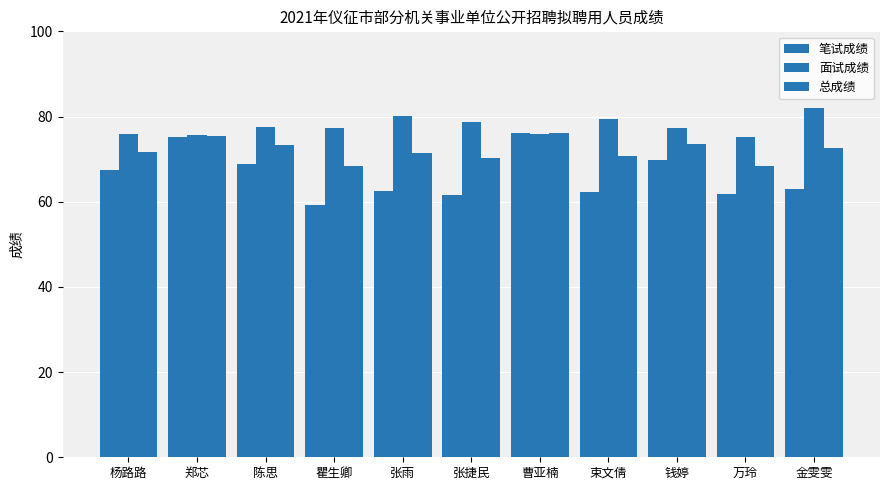

What is the smallest value displayed?

59.2